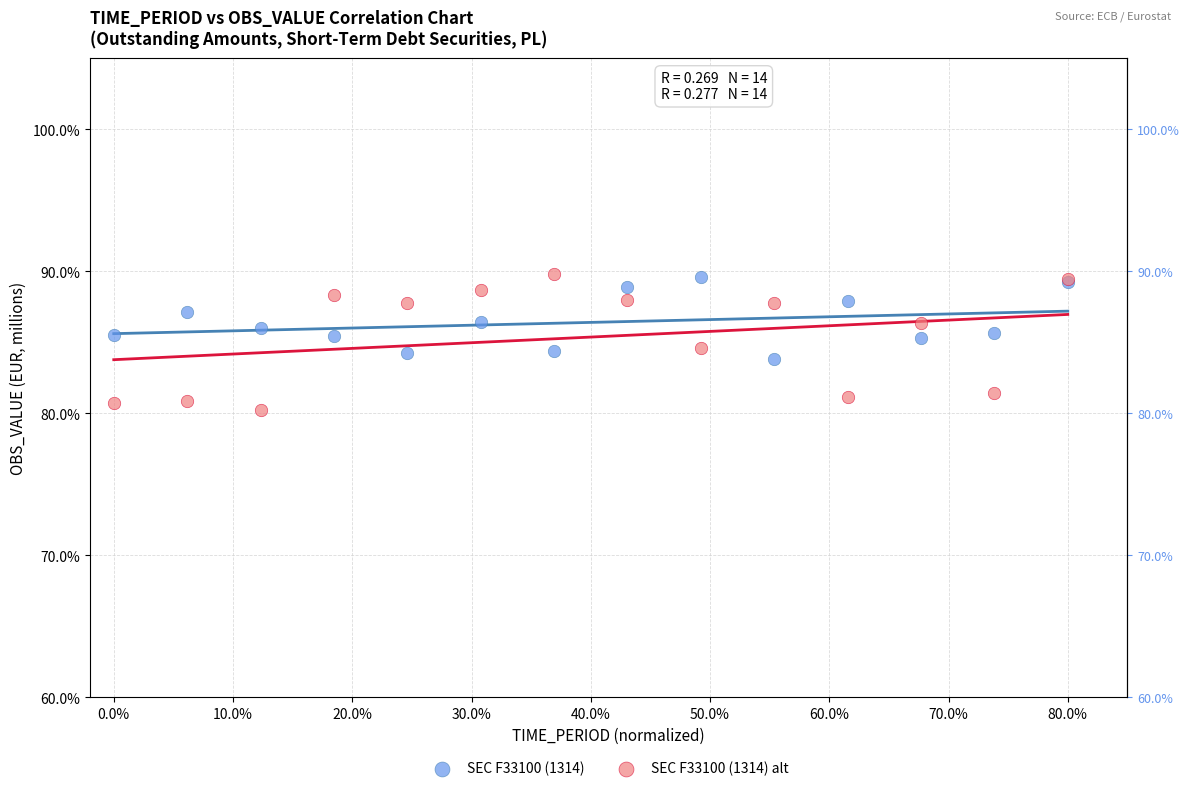

What are all the series names shown in the legend?

SEC F33100 (1314), SEC F33100 (1314) alt